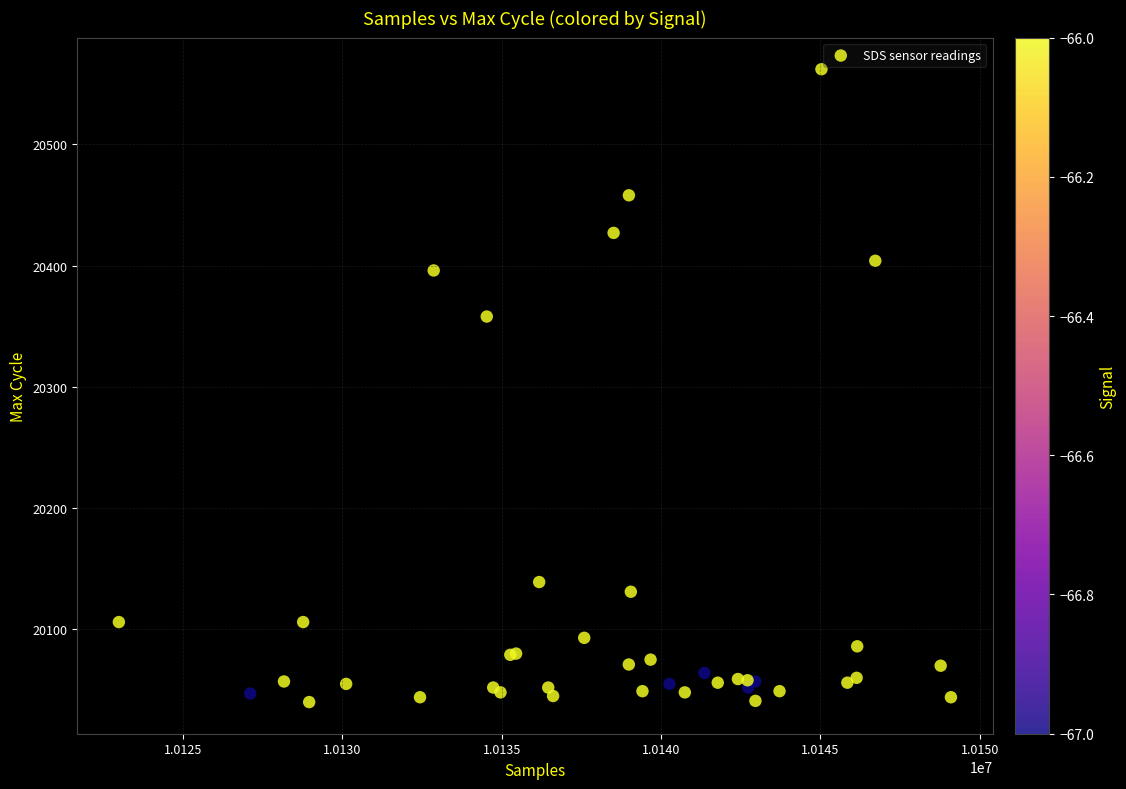

What Y value in the scatter plot is closest to 20301?

20358